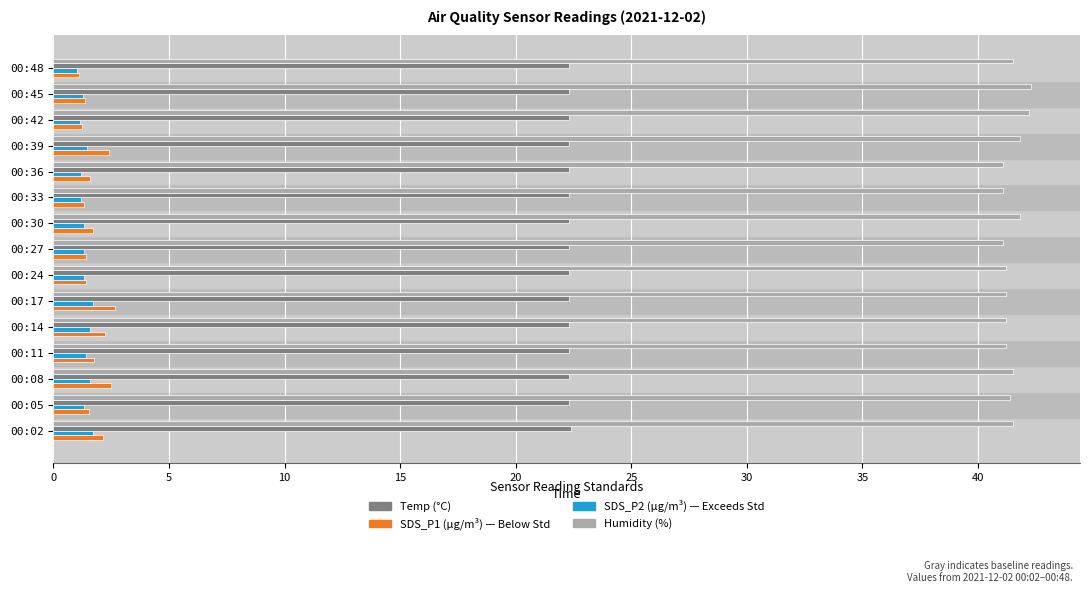

What is the smallest value displayed?

1.0